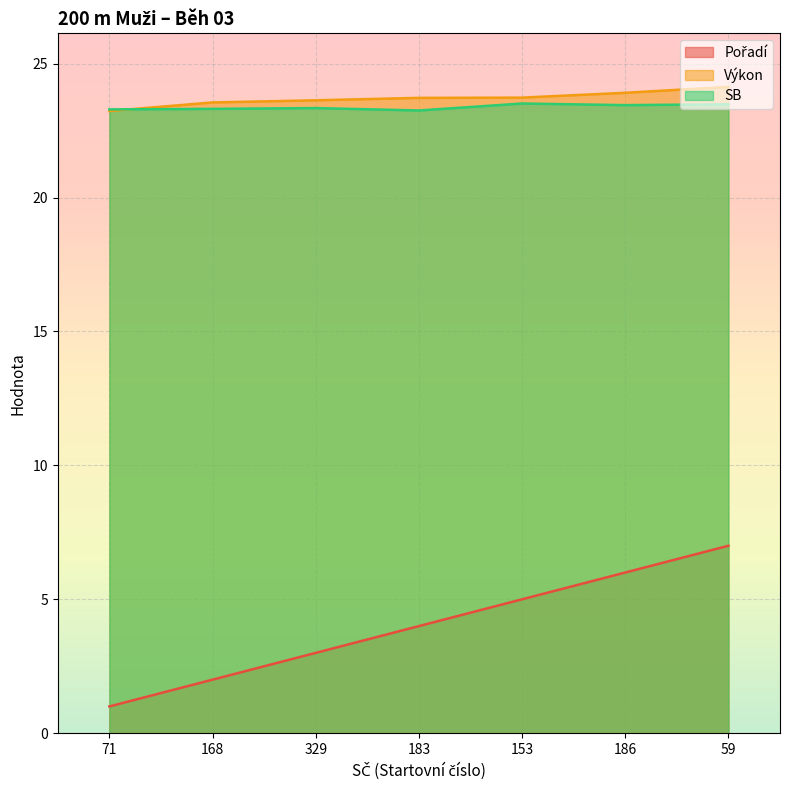

Reading left to right, list all the values displayed in this chart.

Pořadí: 1.0	2.0	3.0	4.0	5.0	6.0	7.0
Výkon: 23.2	23.6	23.6	23.7	23.7	23.9	24.1
SB: 23.3	23.3	23.3	23.2	23.5	23.4	23.5